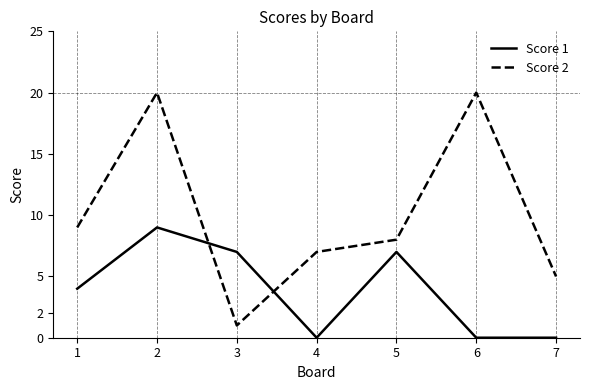

What is the highest value of the Score 1 series?

9